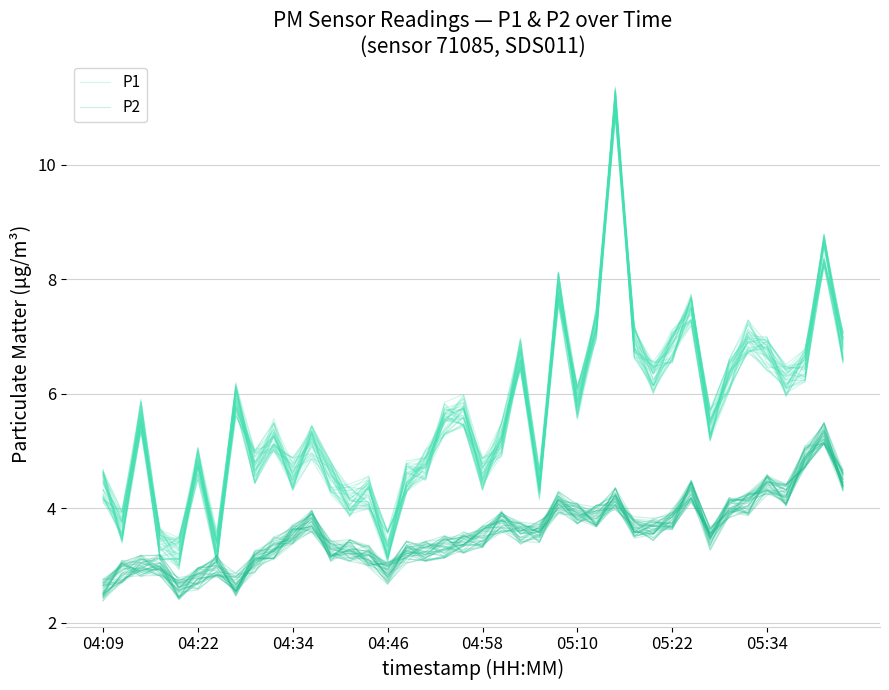

True or false: P1 and P2 intersect in this chart.

False